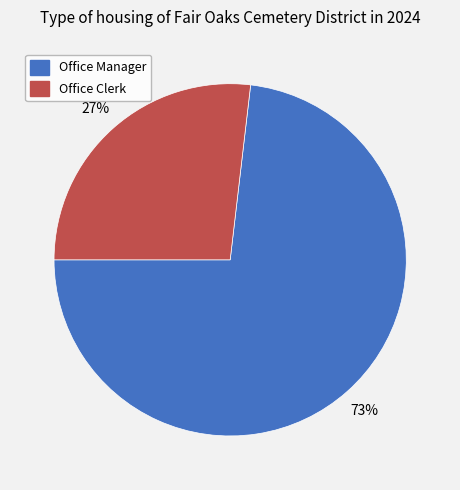

To the nearest percent, what is the difference between the Office Clerk and Office Manager slice percentages?

46%